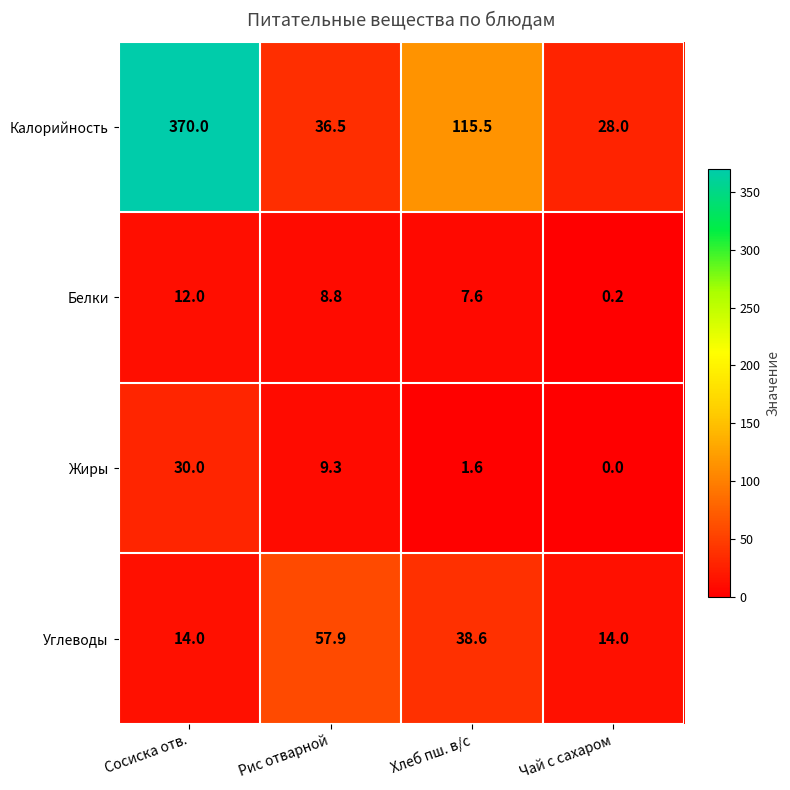

Which category has the highest value across all series?

Сосиска отв.